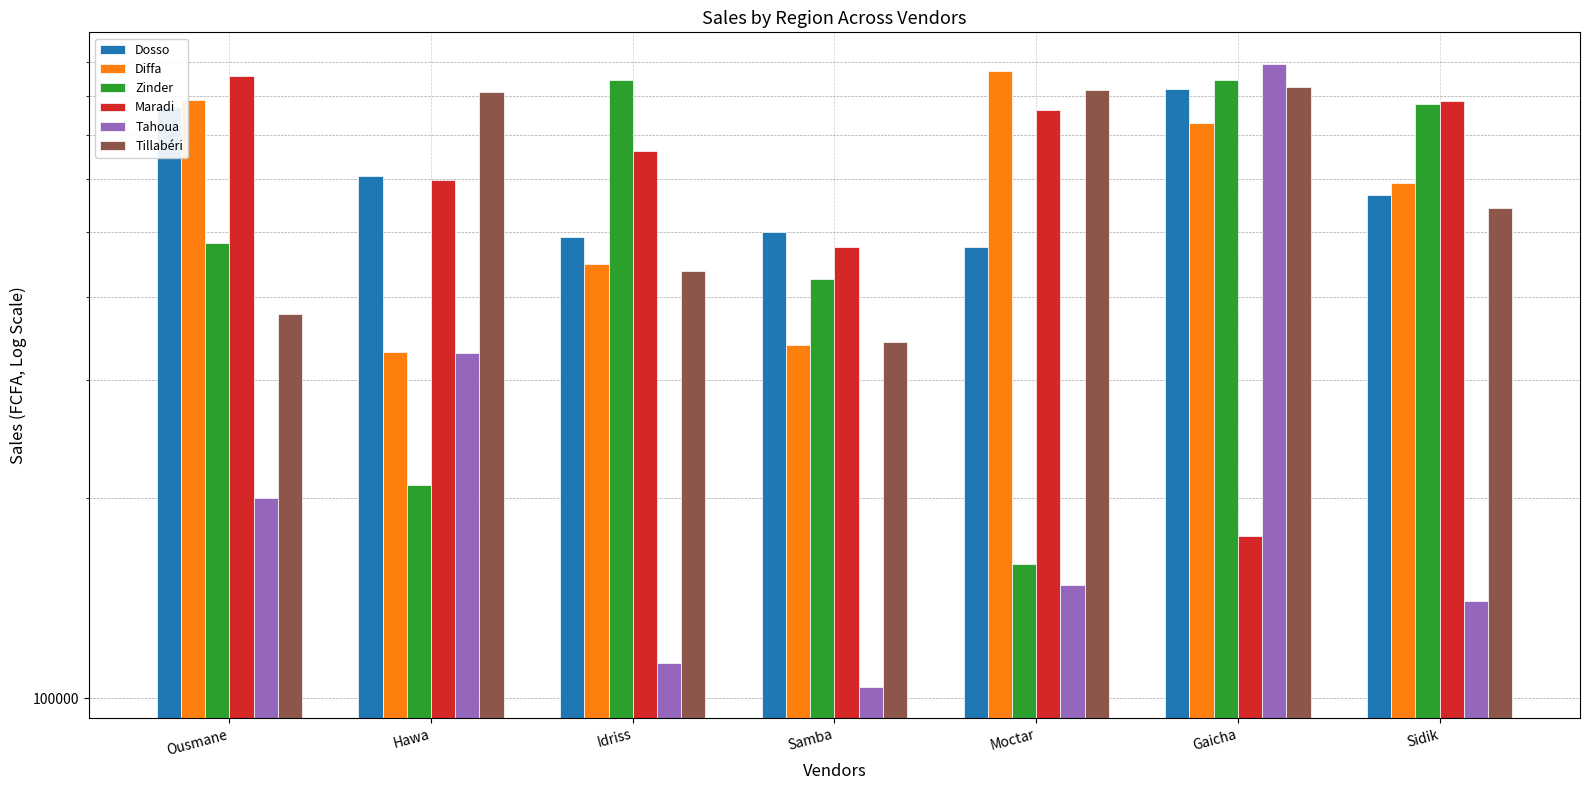

What position from the left is Moctar?

5